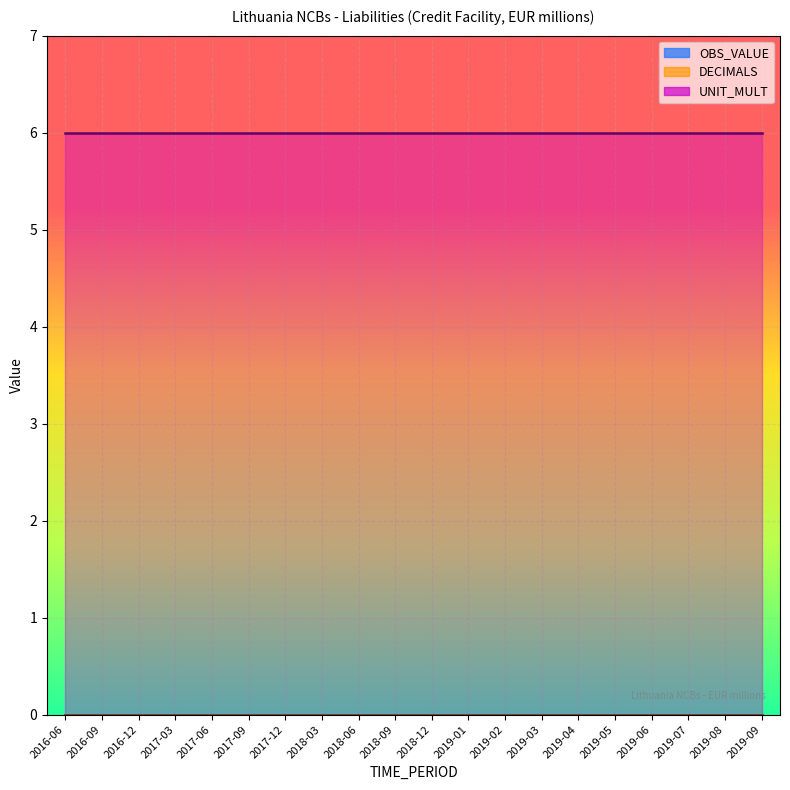

True or false: OBS_VALUE and DECIMALS intersect in this chart.

False